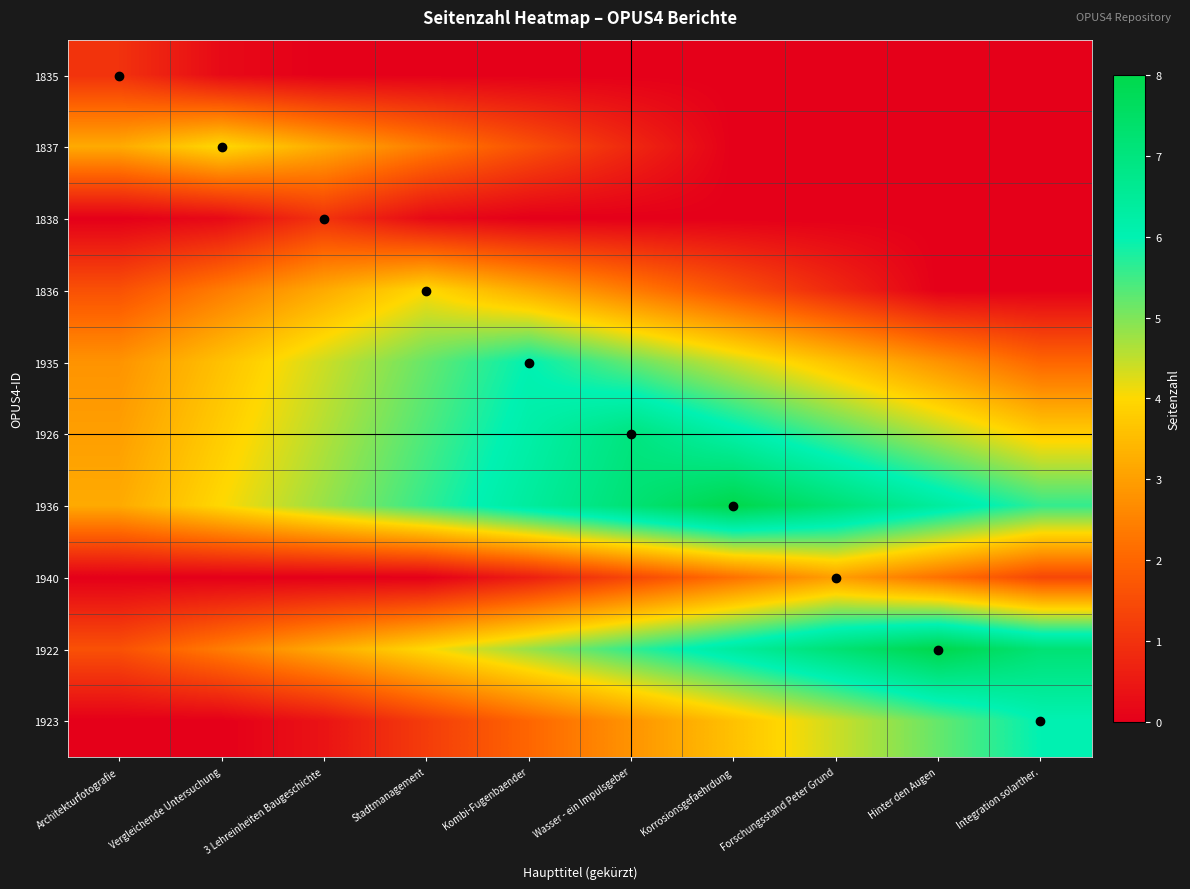

What is the difference between the highest and lowest values at Wasser - ein Impulsgeber?

7.2